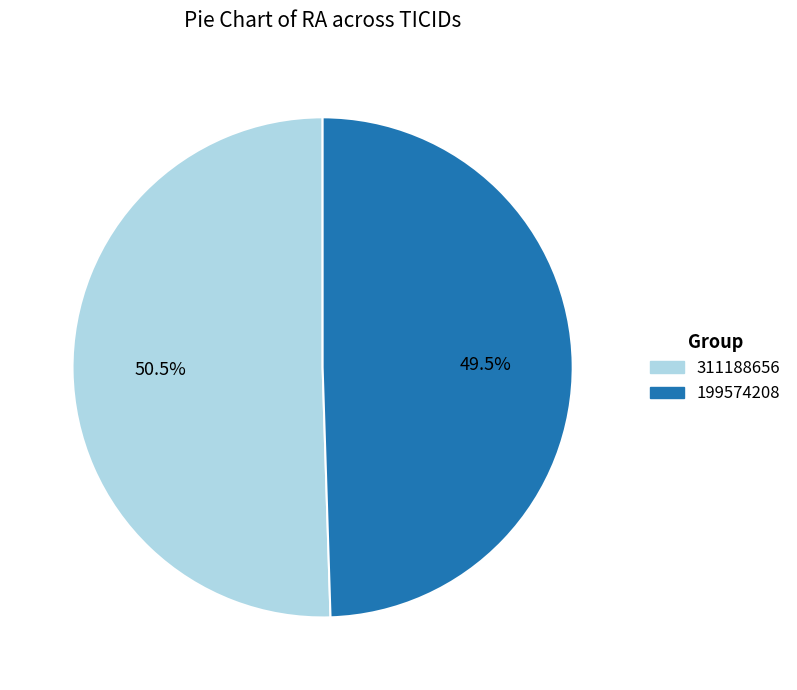

How many slices are in this pie chart?

2